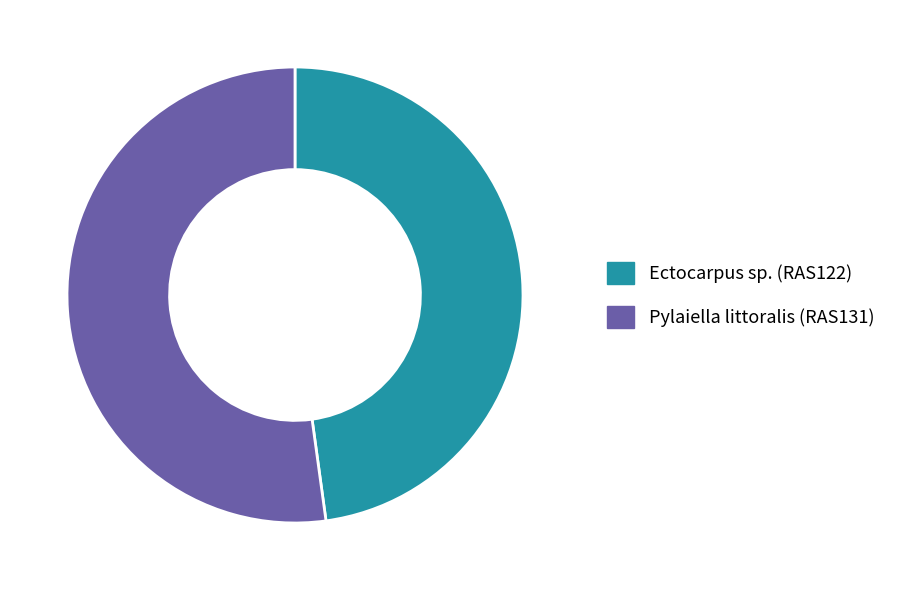

Is the sum of Ectocarpus sp. (RAS122) and Pylaiella littoralis (RAS131) greater than half?

Yes